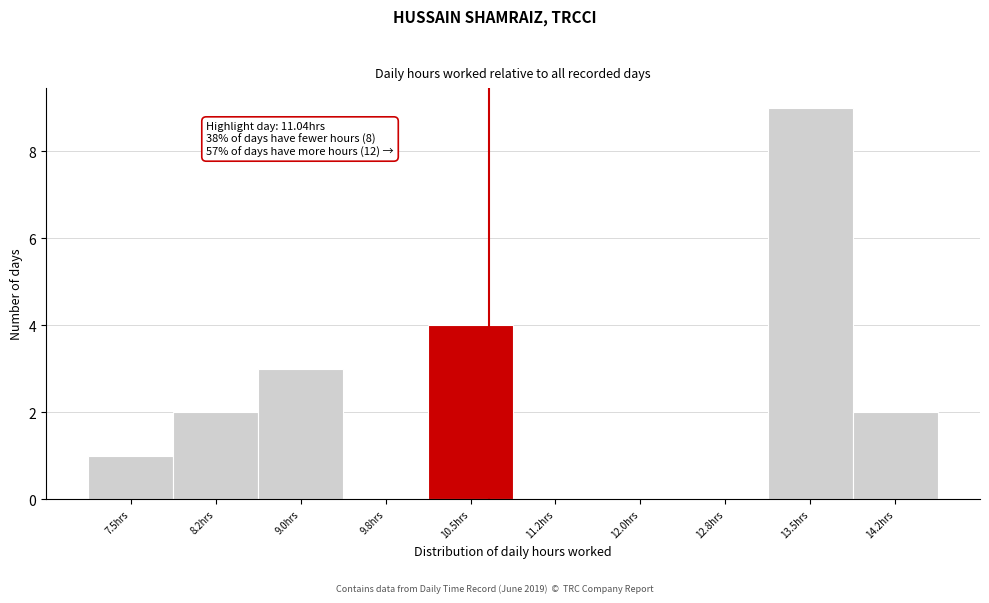

Reading right to left, transcribe all the data shown in this chart.

14.2hrs=2	13.5hrs=9	12.8hrs=0	12.0hrs=0	11.2hrs=0	10.5hrs=4	9.8hrs=0	9.0hrs=3	8.2hrs=2	7.5hrs=1